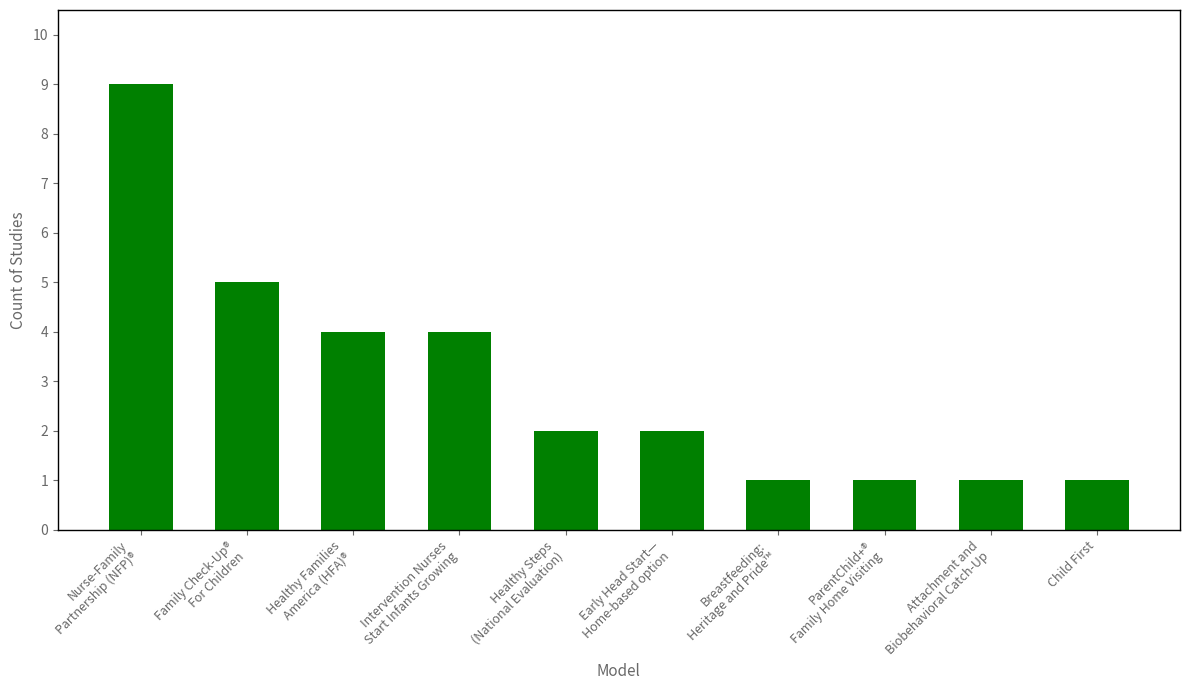

Reading left to right, transcribe all the data shown in this chart.

Nurse-Family
Partnership (NFP)®=9	Family Check-Up®
For Children=5	Healthy Families
America (HFA)®=4	Intervention Nurses
Start Infants Growing=4	Healthy Steps
(National Evaluation)=2	Early Head Start—
Home-based option=2	Breastfeeding:
Heritage and Pride™=1	ParentChild+®
Family Home Visiting=1	Attachment and
Biobehavioral Catch-Up=1	Child First=1